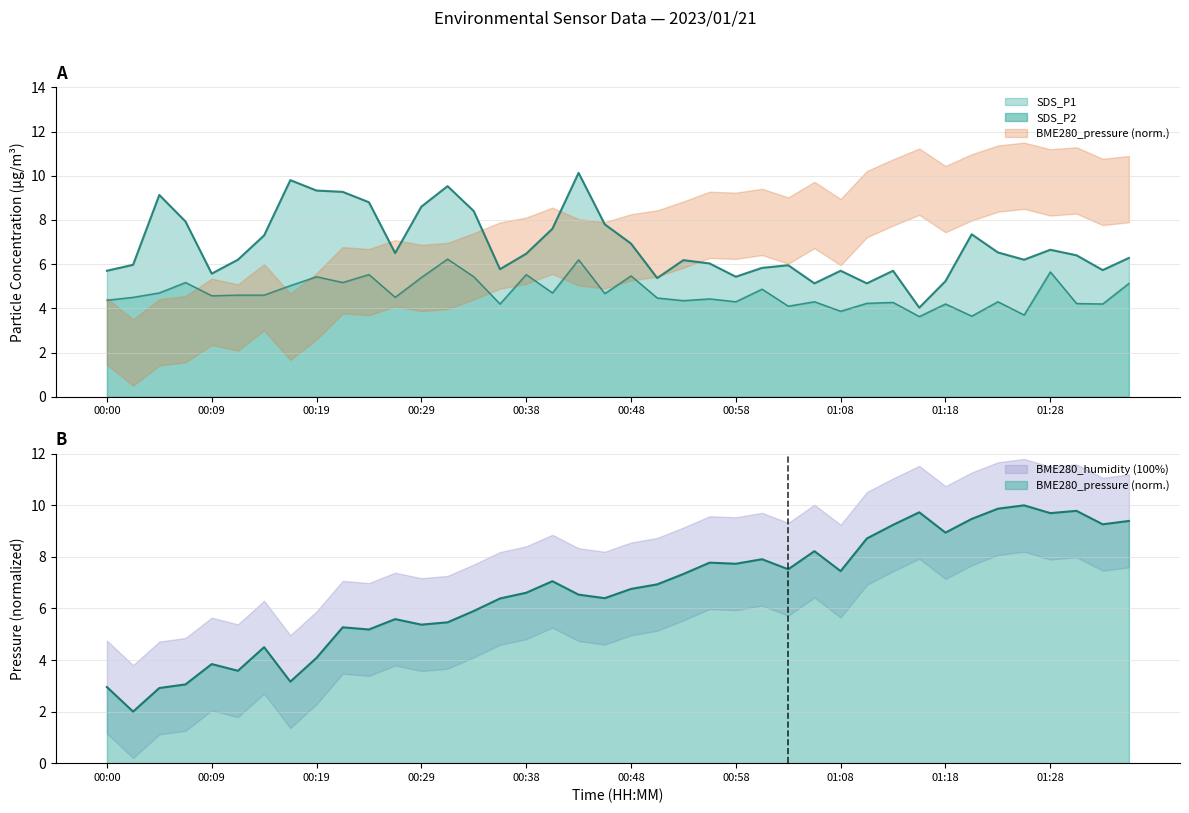

The value of SDS_P2 at 01:23 is 4.3. True or false?

True